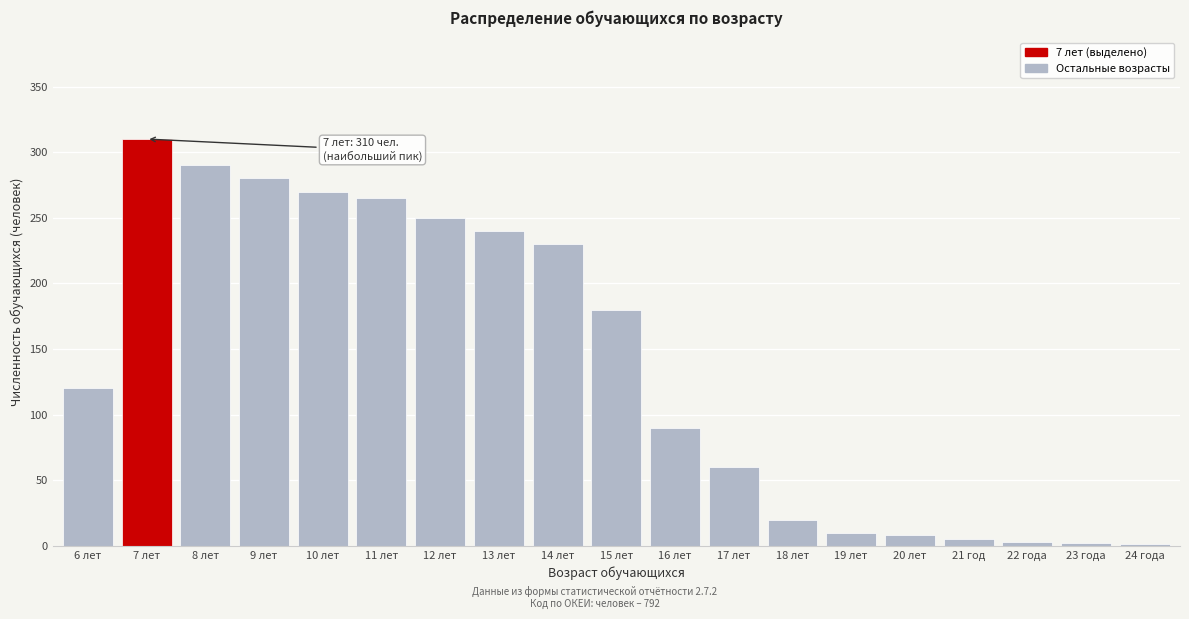

What is the greatest value displayed?

310